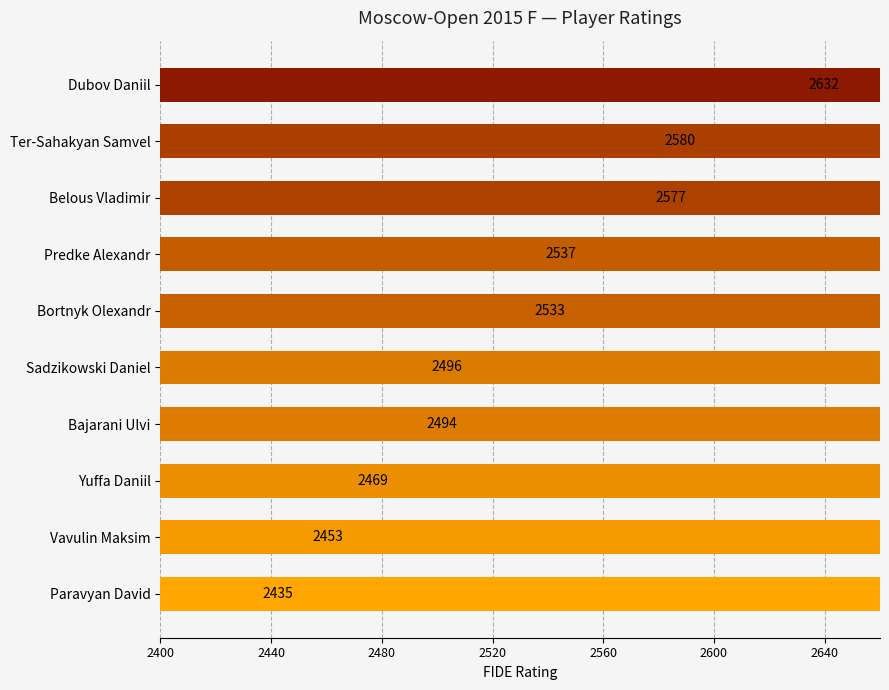

What is the difference between the maximum and second lowest values?

179